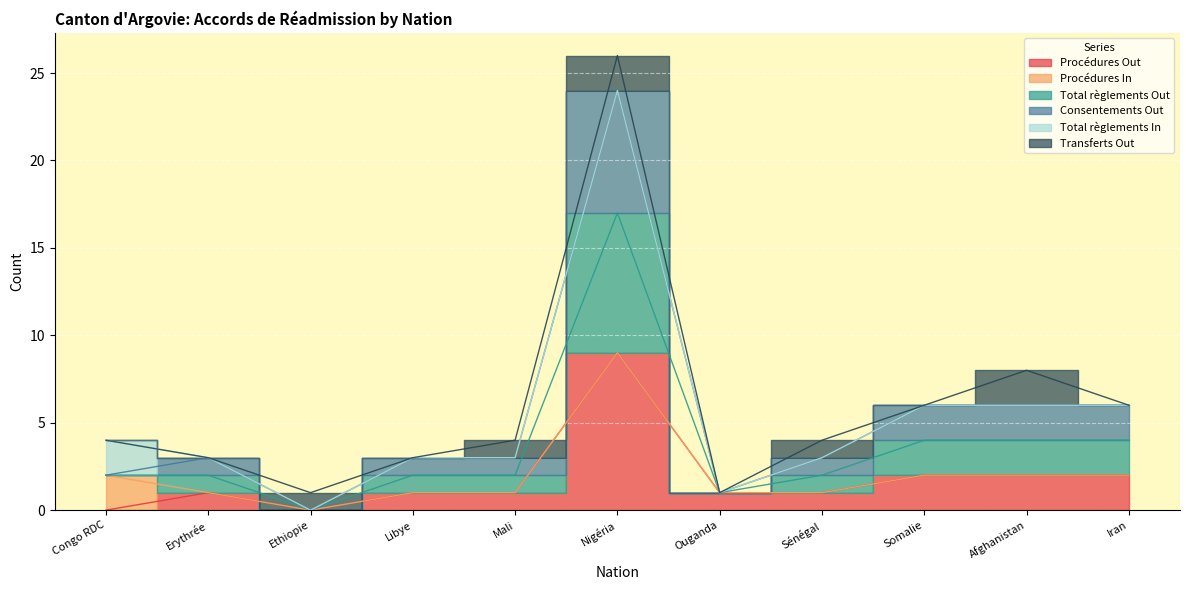

True or false: Total règlements Out and Consentements Out cross at least once.

False